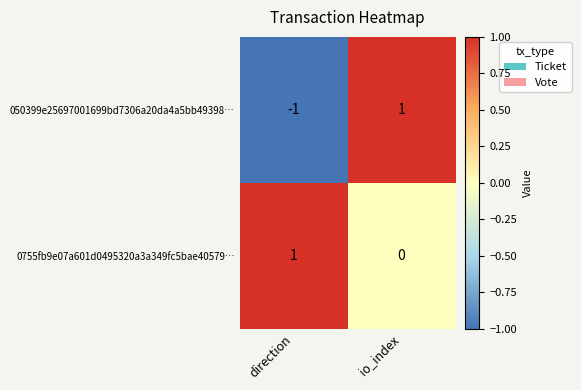

Which series changed the most between direction and io_index?

050399e25697001699bd7306a20da4a5bb49398…